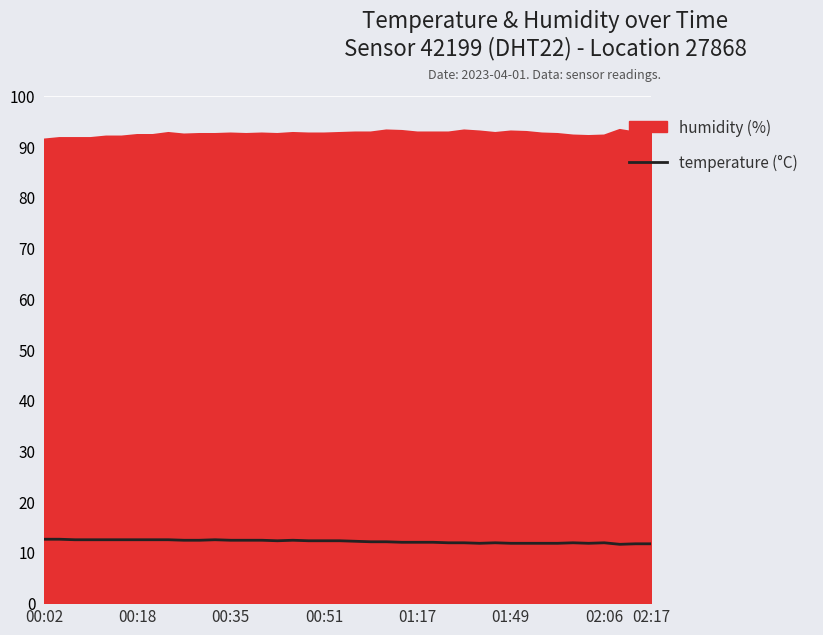

What is the greatest value displayed?

93.3